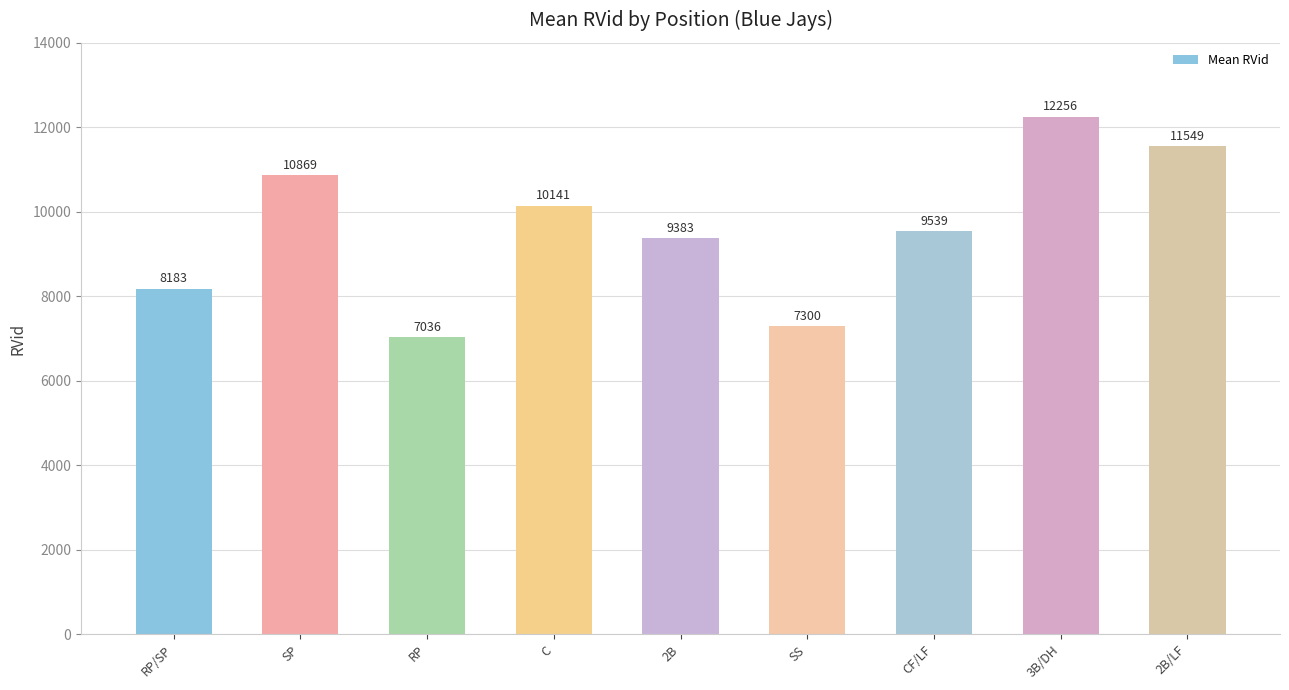

What is the difference between the maximum and minimum values?

5220.2